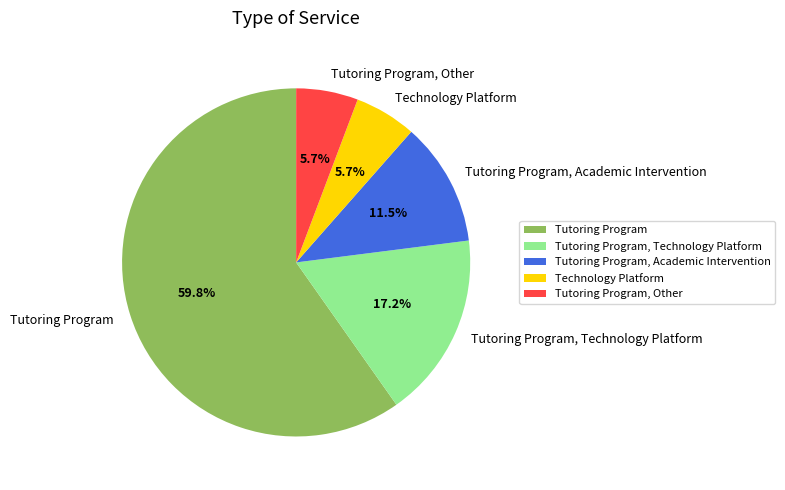

Does Tutoring Program account for over 50% of the chart?

Yes